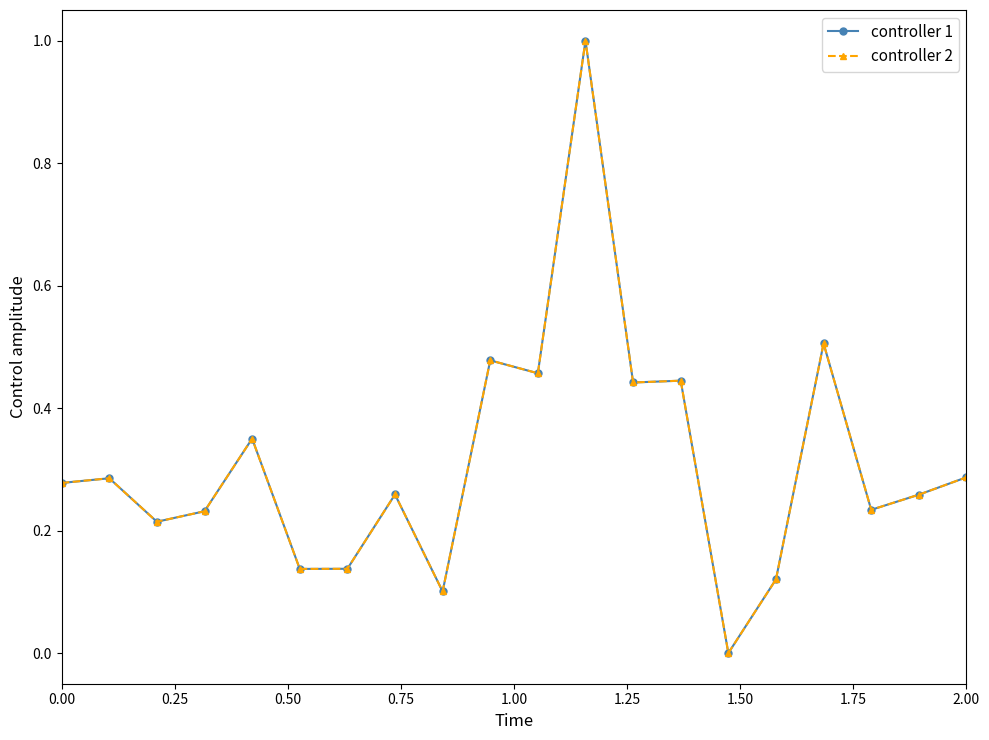

Is this an area chart (filled region under the line)?

No